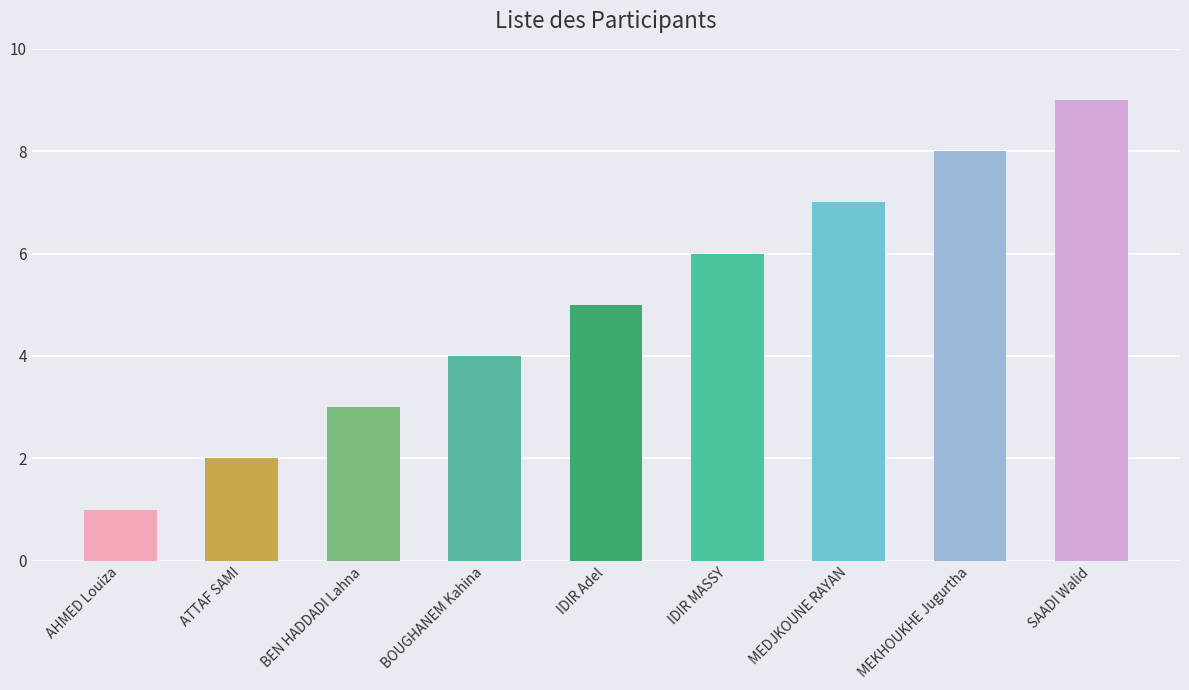

What is the label of the 2nd bar from the right?

MEKHOUKHE Jugurtha